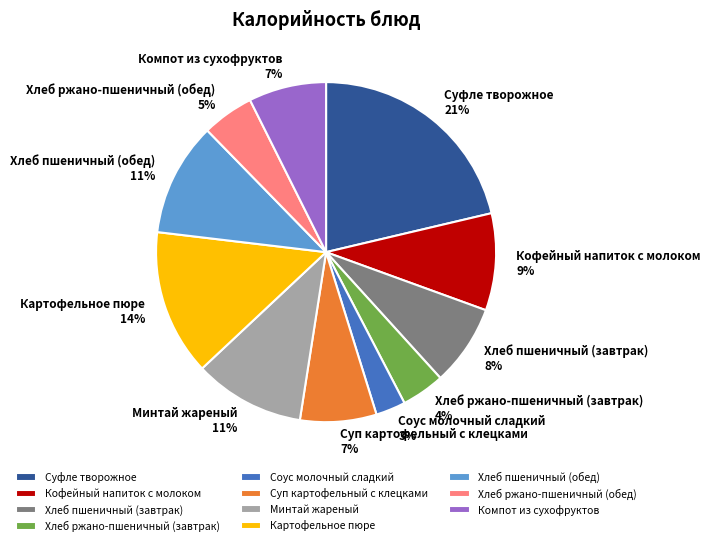

To the nearest percent, what is the difference between the largest and smallest slice percentages?

18%